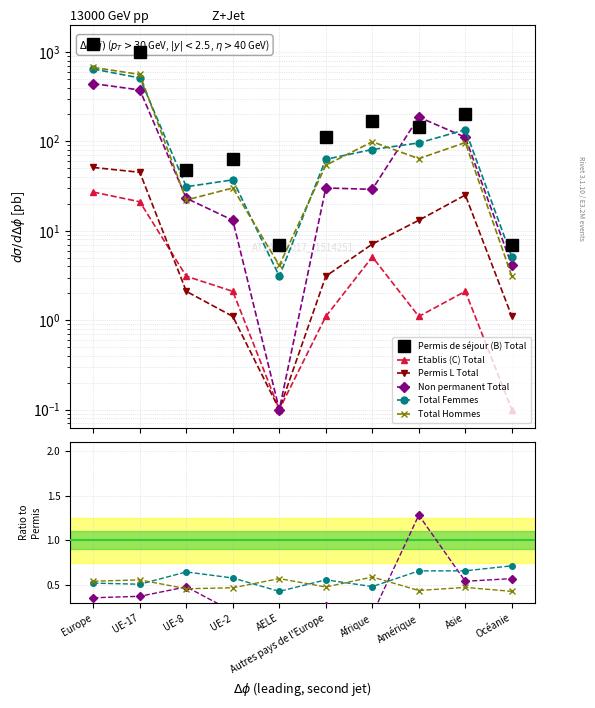

Which label corresponds to the largest value in the chart?

Europe